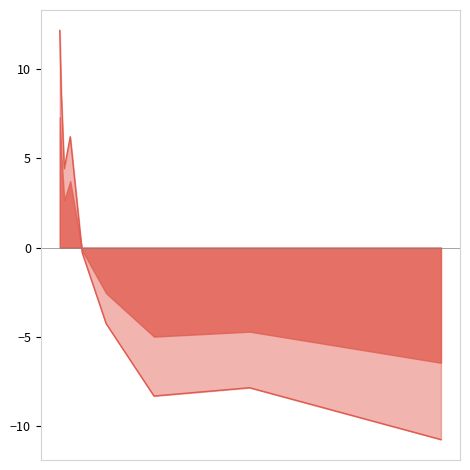

What is the smallest value displayed?

-10.8